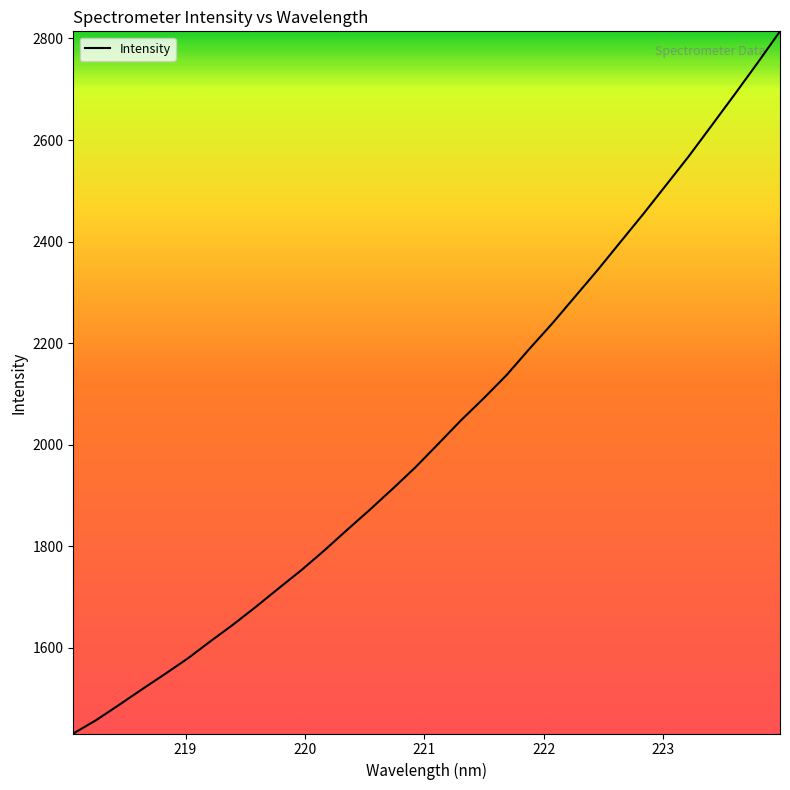

What is the minimum value shown in the chart?

1431.7